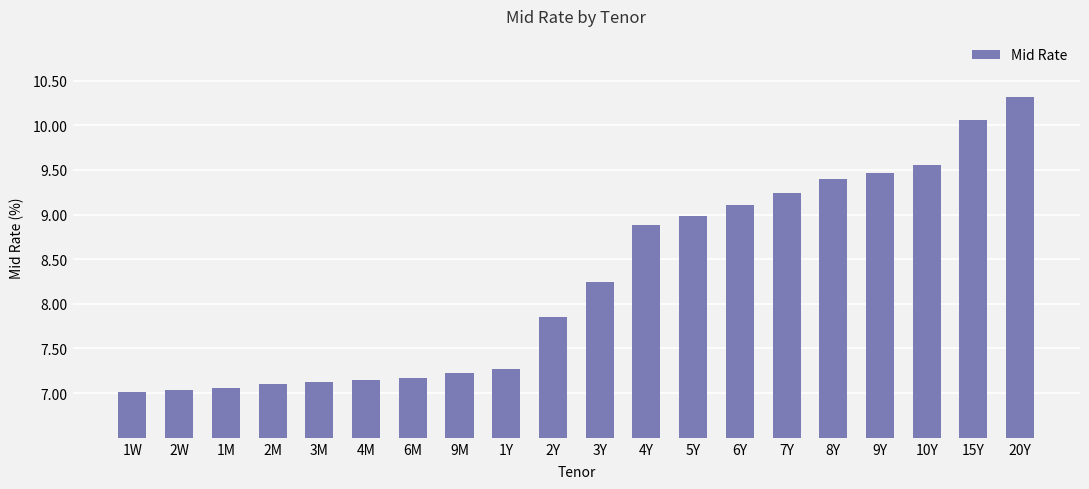

What position from the right is 20Y?

1